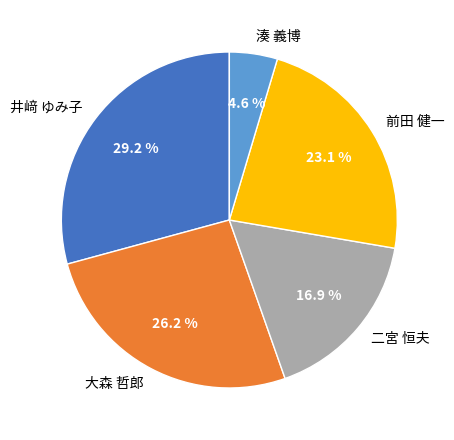

Which category has the smallest portion of the pie?

湊 義博